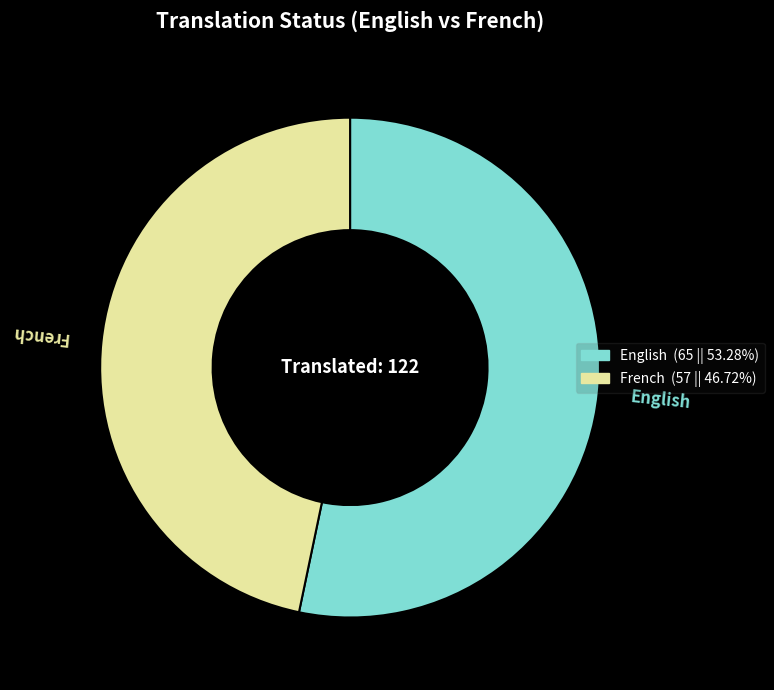

Which has a higher value, French or English?

English